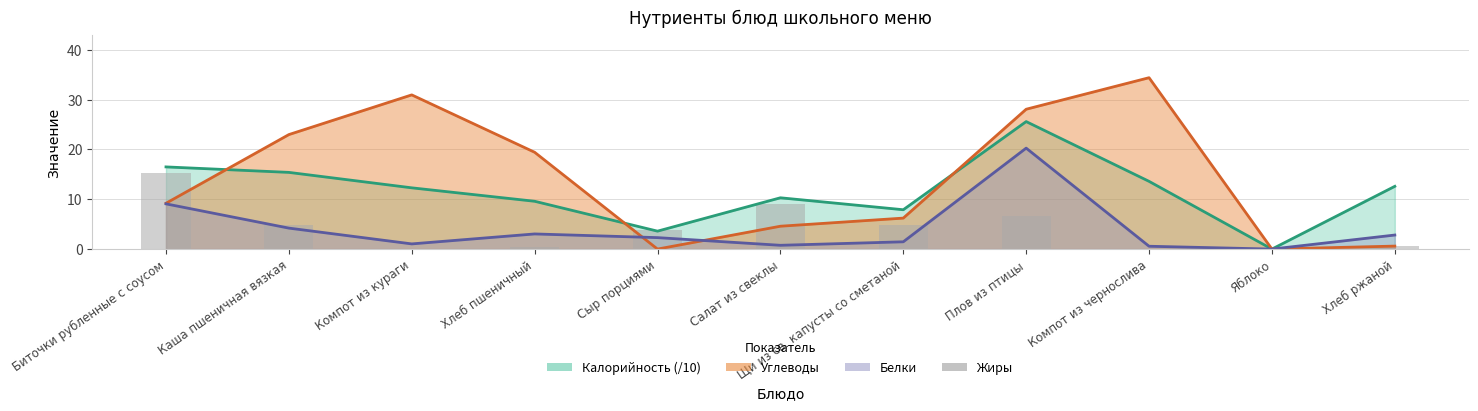

Is it true that the value at Сыр порциями is 3.9?

True